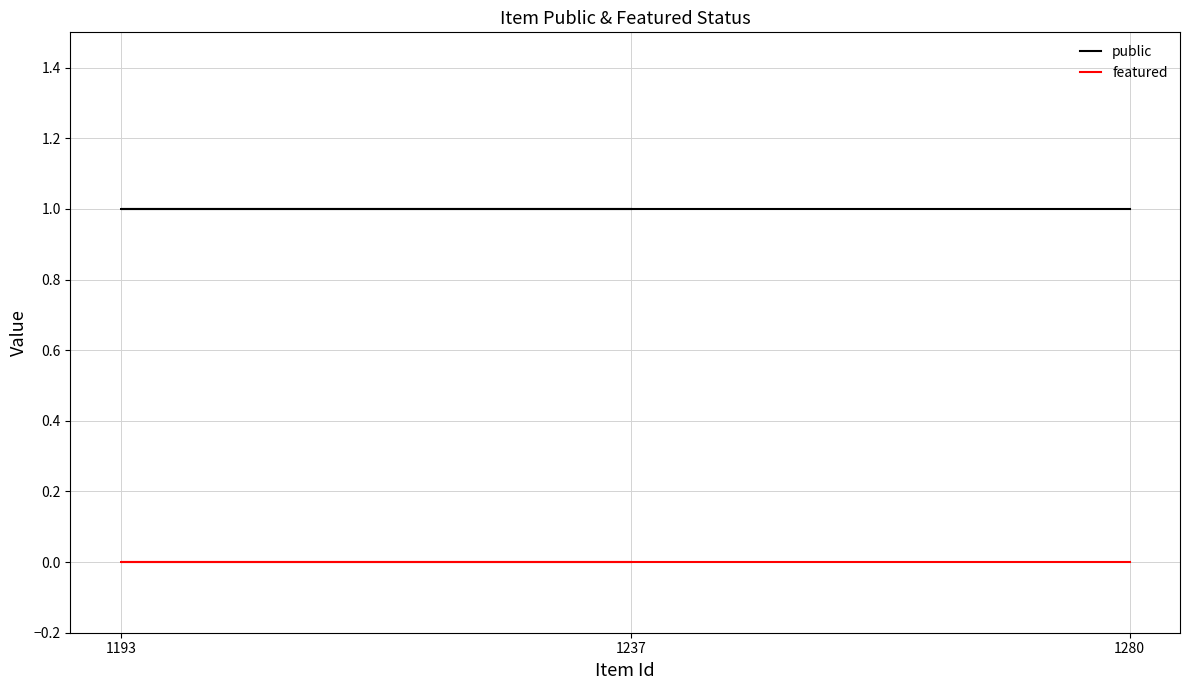

Count the number of categories in the chart.

3